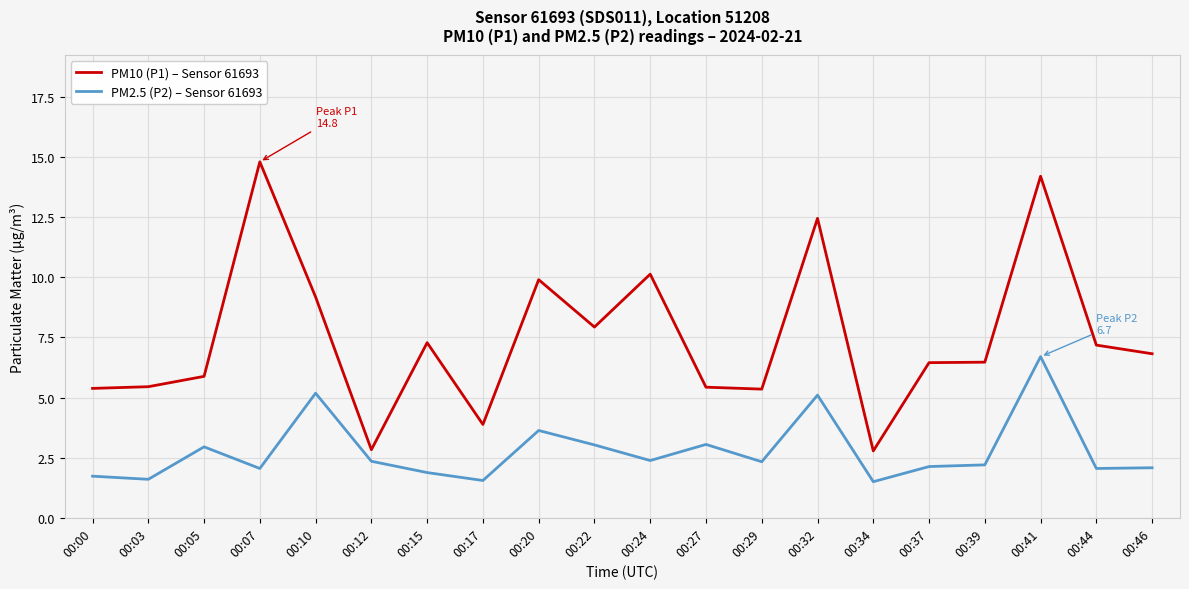

Rank the series by their average value, from highest to lowest.

PM10 (P1) – Sensor 61693, PM2.5 (P2) – Sensor 61693